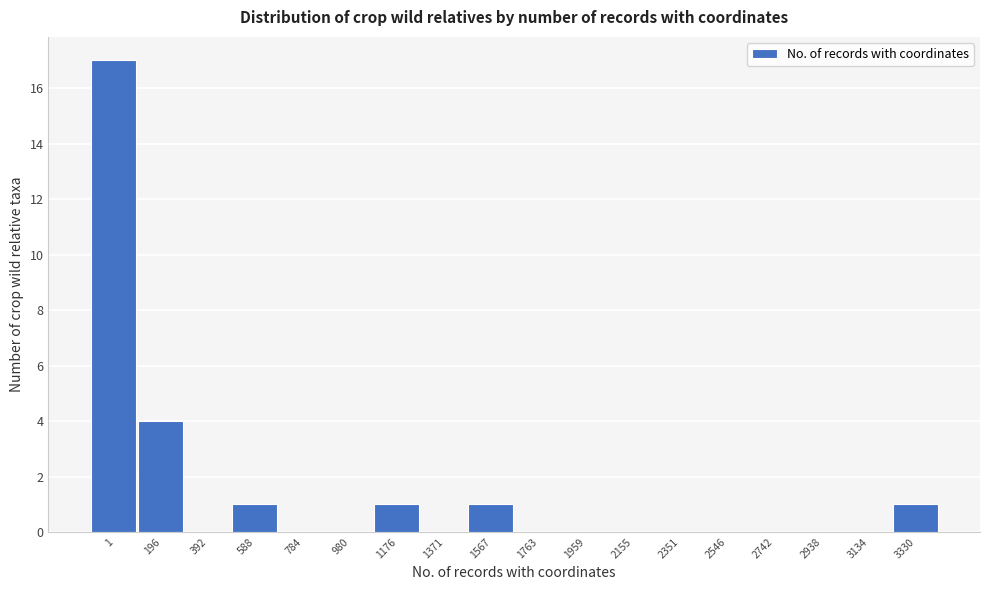

Reading right to left, extract all data points from this chart.

3330=1	3134=0	2938=0	2742=0	2546=0	2351=0	2155=0	1959=0	1763=0	1567=1	1371=0	1176=1	980=0	784=0	588=1	392=0	196=4	1=17